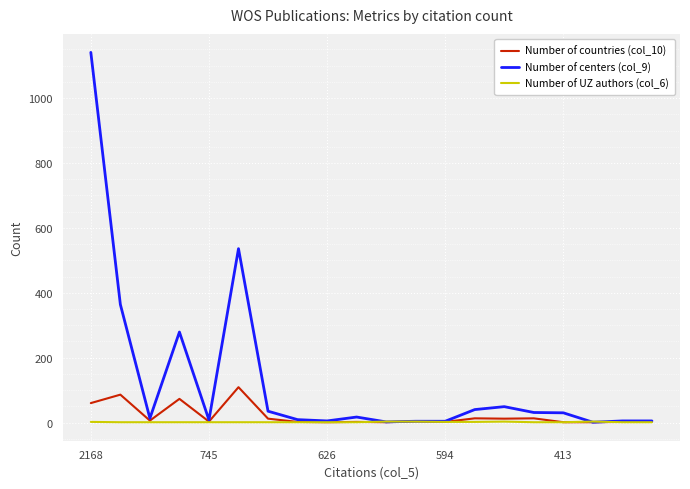

Which series has the largest total across all categories?

Number of centers (col_9)